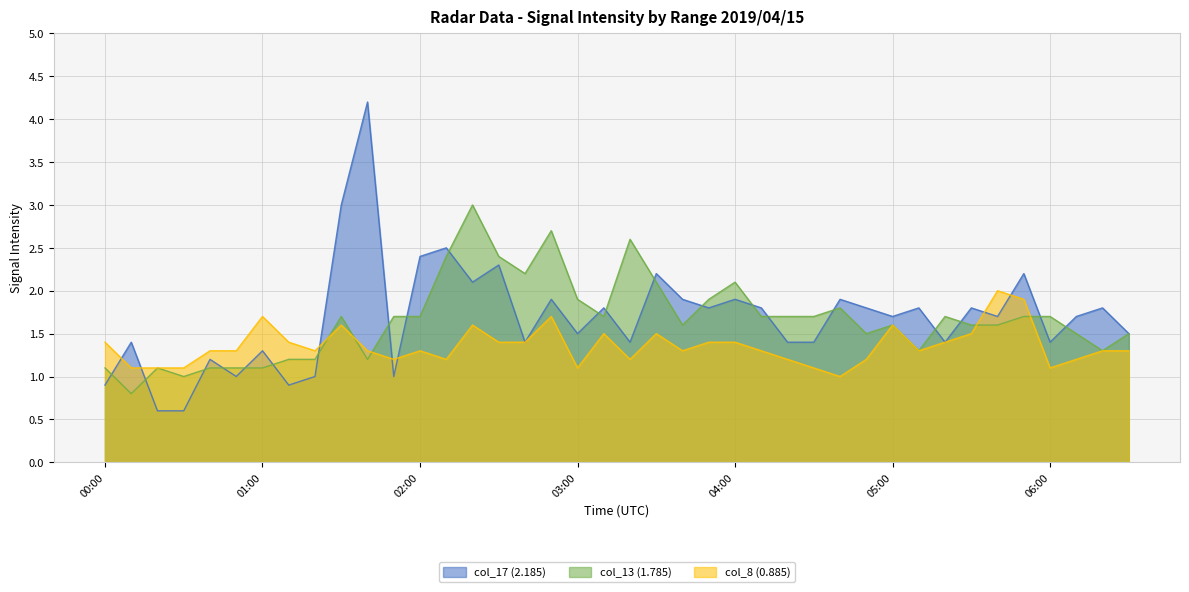

True or false: col_17 (2.185) has a value of 1.9 at 02:50.

True